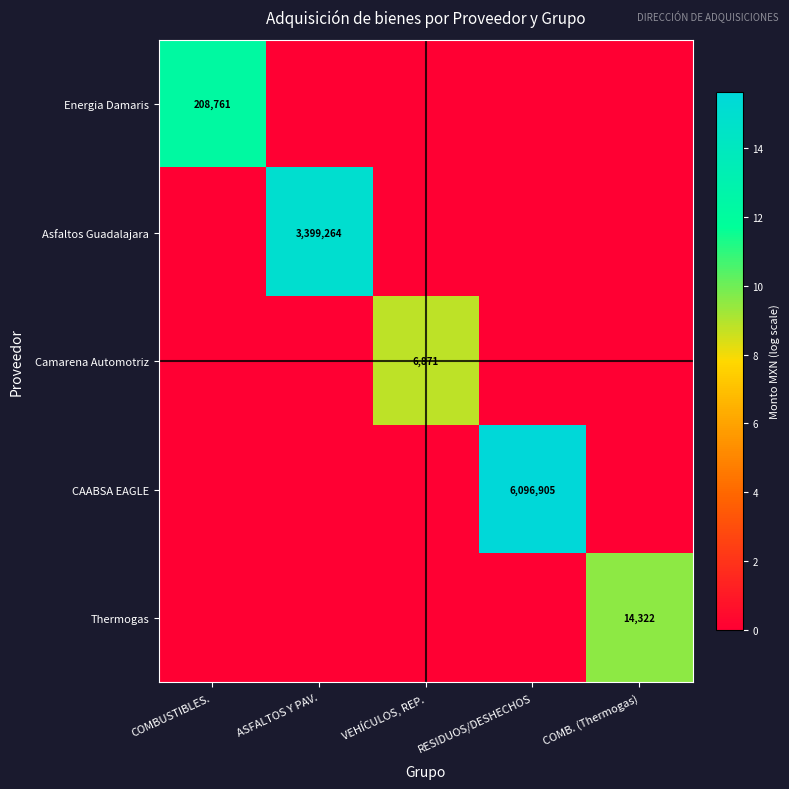

Count the number of data series in this chart.

5